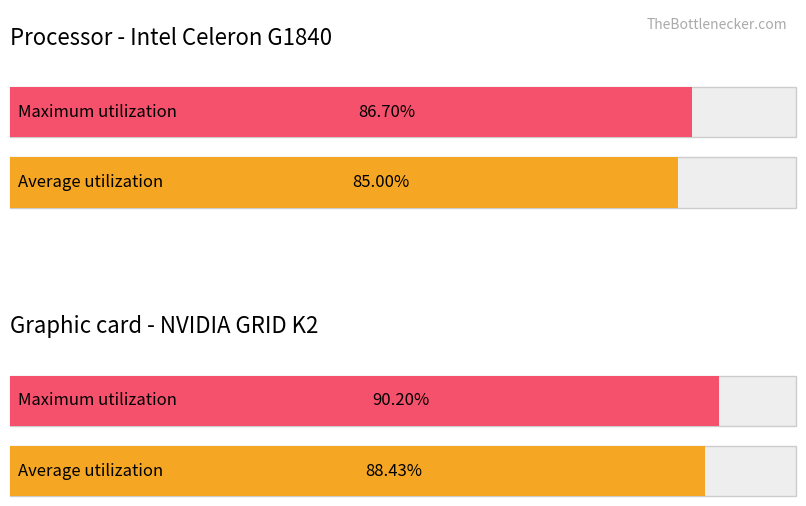

How many distinct data groups are displayed?

2